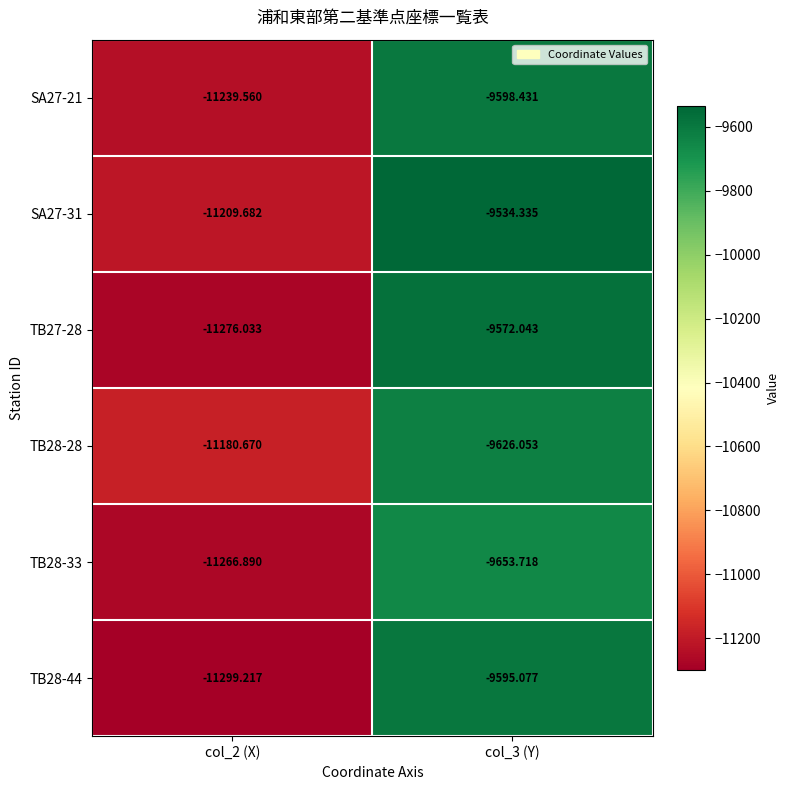

Is the value of TB28-44 at col_3 (Y) greater than the value of SA27-21 at col_2 (X)?

Yes